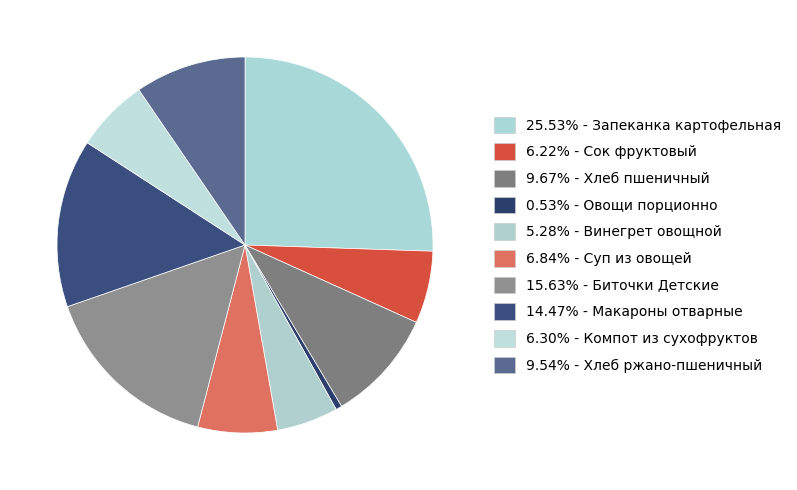

Rank the categories by value from highest to lowest.

Запеканка картофельная с мясом птицы, Биточки Детские, Макароны отварные с маслом сливочным, Хлеб пшеничный, Хлеб ржано-пшеничный, Суп из овощей со сметаной, Компот из сухофруктов, Сок фруктовый, Винегрет овощной, Овощи порционно (посезонно)